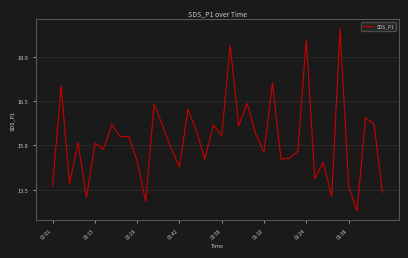

How many values are below 15?

19